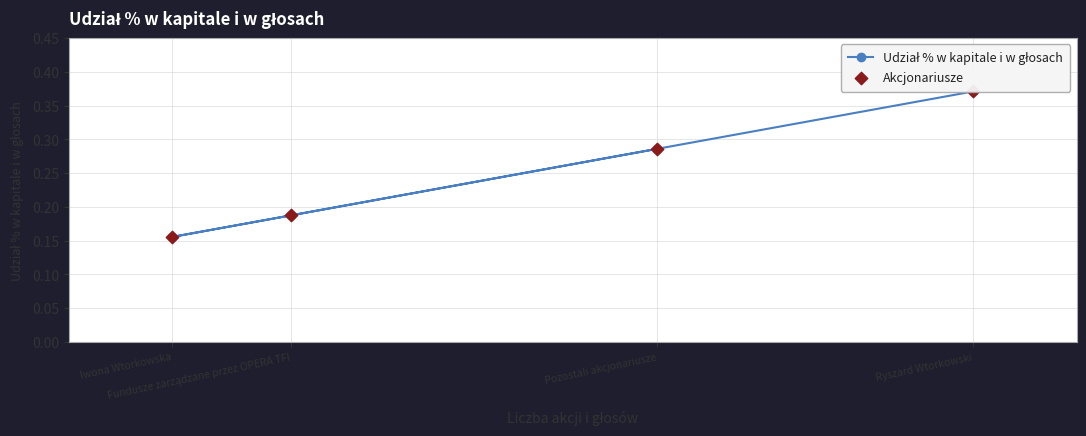

At which category is the sum across all series the highest?

Ryszard Wtorkowski